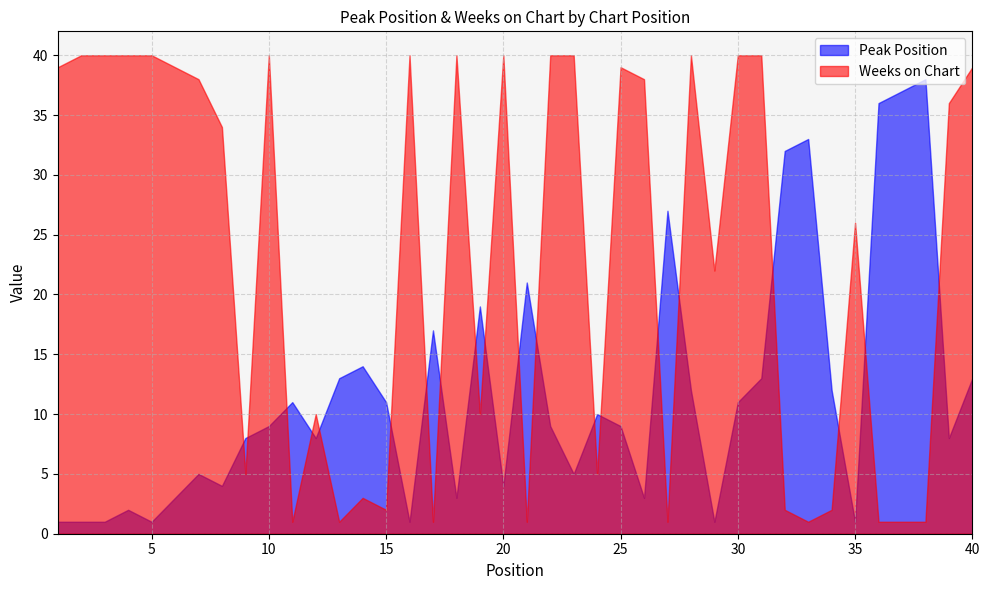

How many categories are shown in the chart?

40